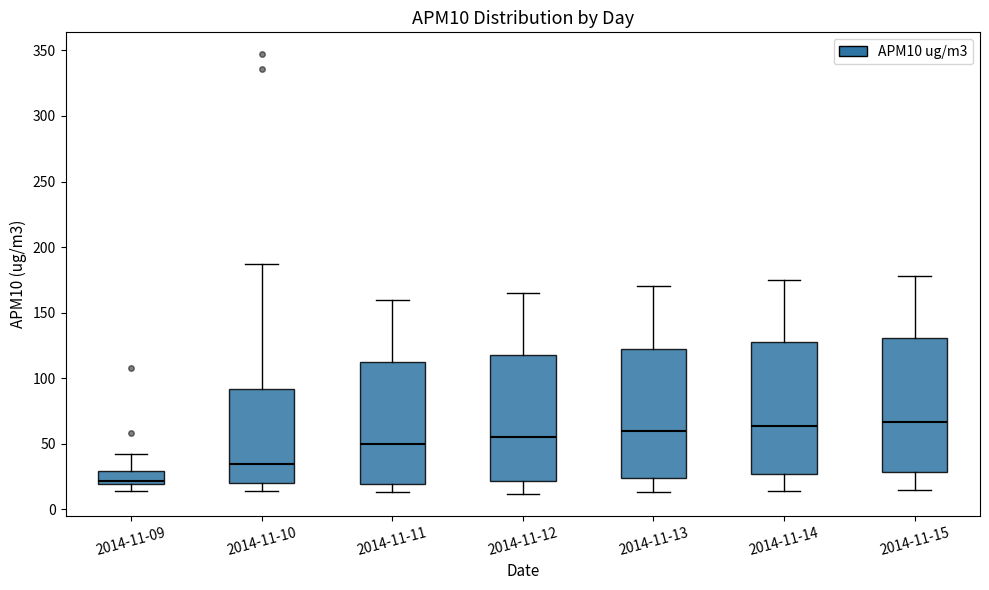

Reading left to right, transcribe this box plot: for each box, give where its median line is, the range the box spans, and where its two whiskers end, as read against the y-axis. The values are not printed on the chart, so give them approximately, as read against the axis.

2014-11-09: median 20 (just above the box's lower edge), box 20 to 30, whiskers 15 to 40
2014-11-10: median 35, box 20 to 90, whiskers 15 to 185
2014-11-11: median 50, box 20 to 115, whiskers 15 to 160
2014-11-12: median 55, box 20 to 120, whiskers 10 to 165
2014-11-13: median 60, box 25 to 125, whiskers 15 to 170
2014-11-14: median 65, box 25 to 130, whiskers 15 to 175
2014-11-15: median 65, box 30 to 130, whiskers 15 to 180